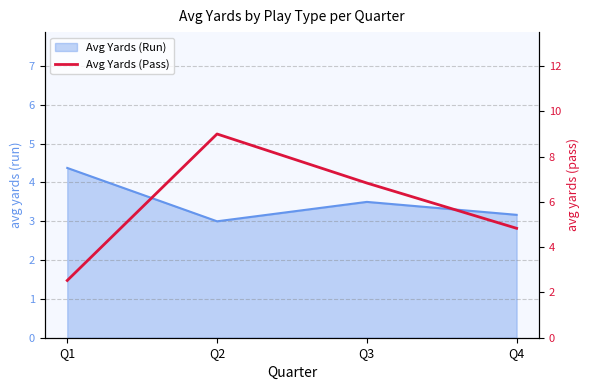

List the labels in order of Avg Yards (Run) value, largest first.

Q1, Q3, Q4, Q2